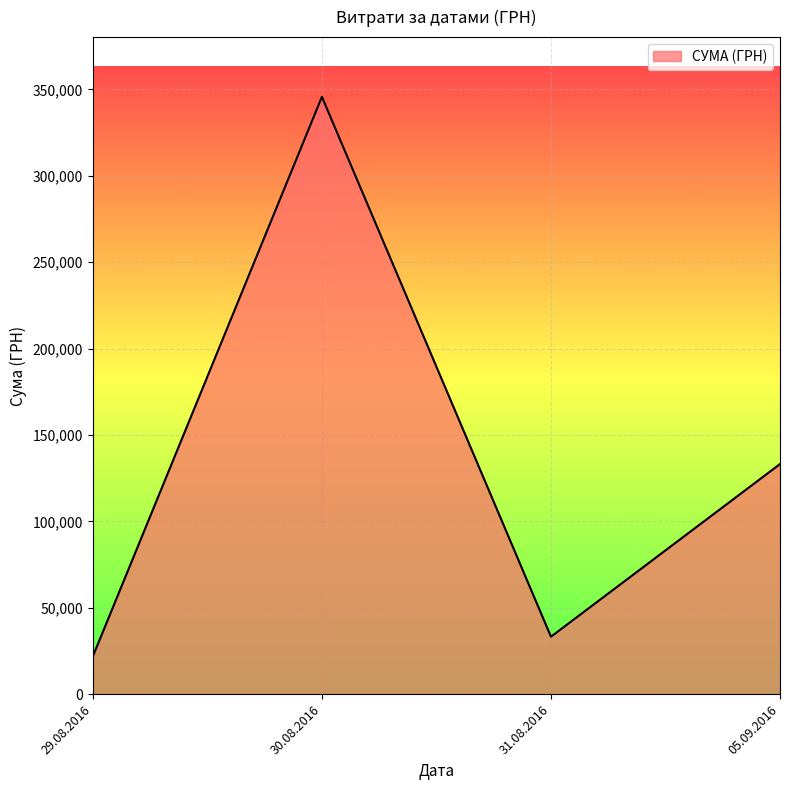

What is the ratio of the value at 30.08.2016 to the value at 31.08.2016?

10.4